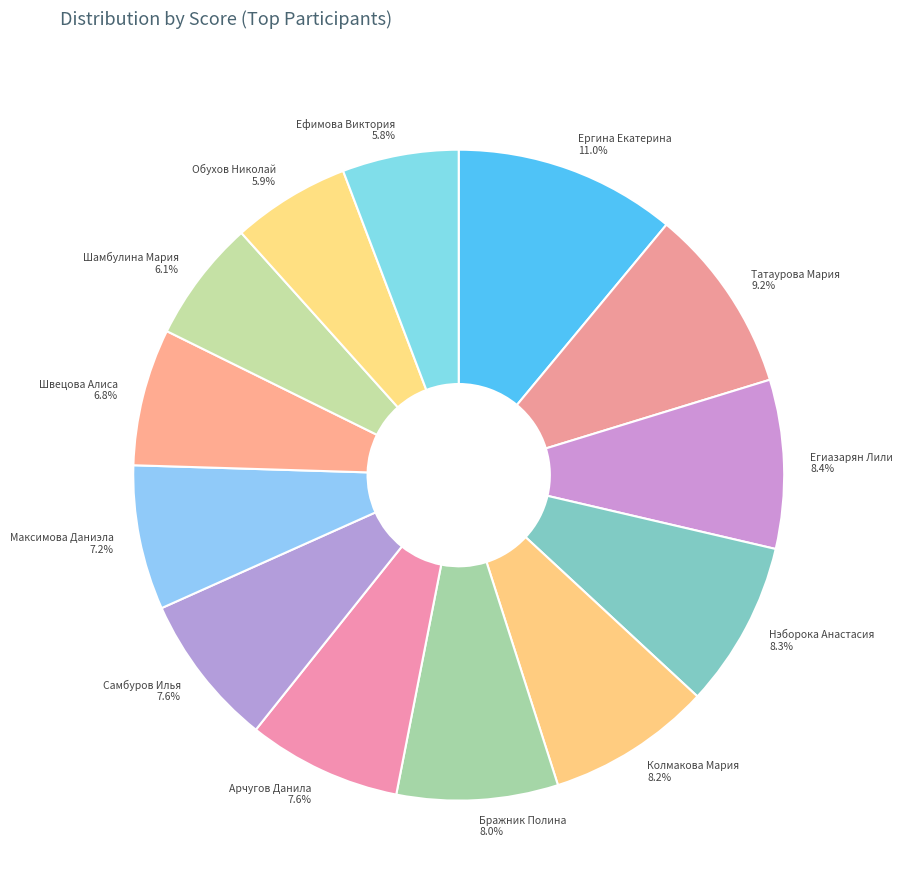

Does any single category account for the majority?

No